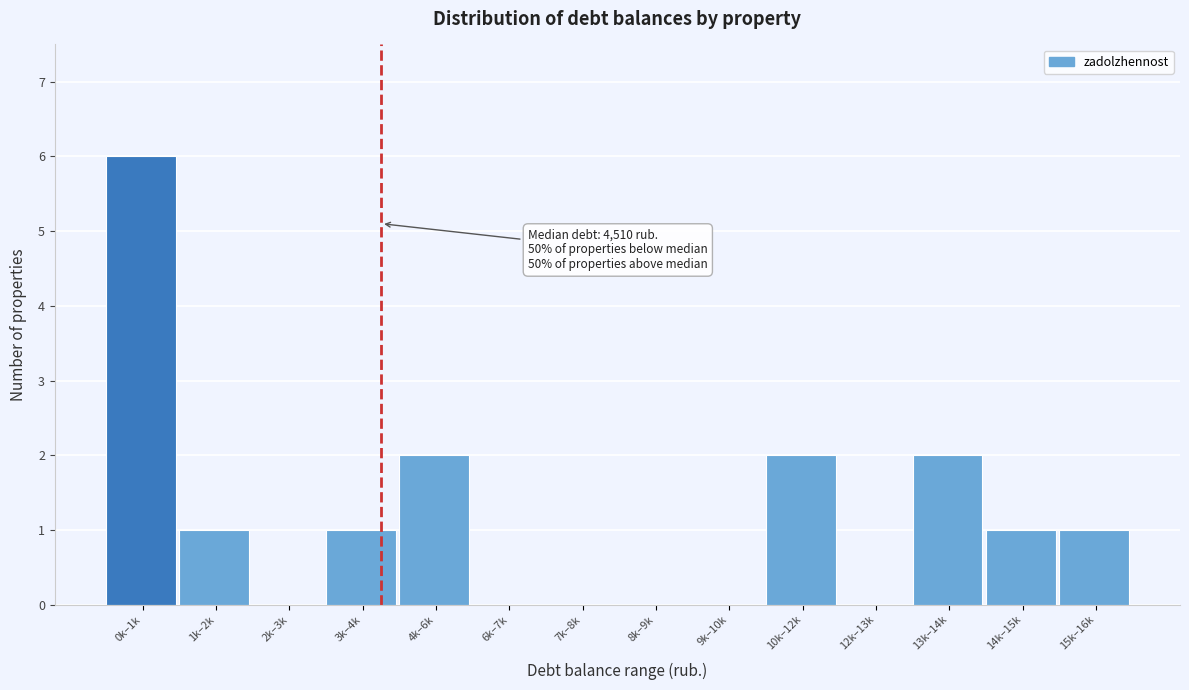

Reading left to right, transcribe all the data shown in this chart.

0k–1k=6	1k–2k=1	2k–3k=0	3k–4k=1	4k–6k=2	6k–7k=0	7k–8k=0	8k–9k=0	9k–10k=0	10k–12k=2	12k–13k=0	13k–14k=2	14k–15k=1	15k–16k=1